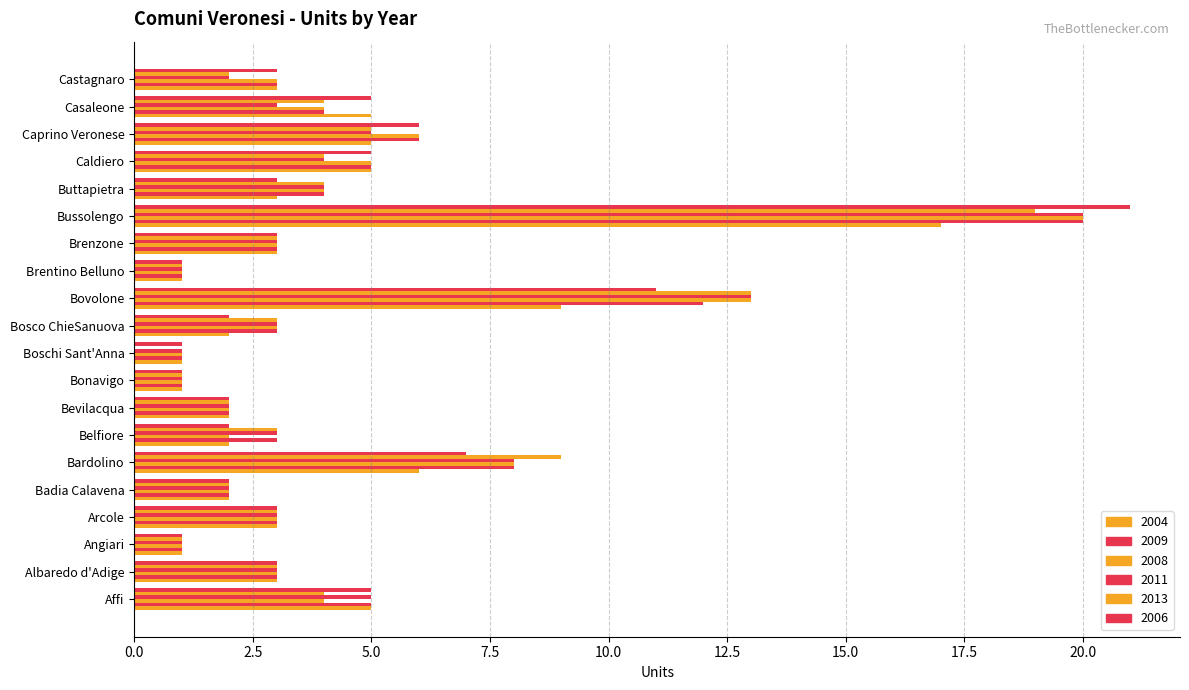

What is the maximum value for 2004?

17